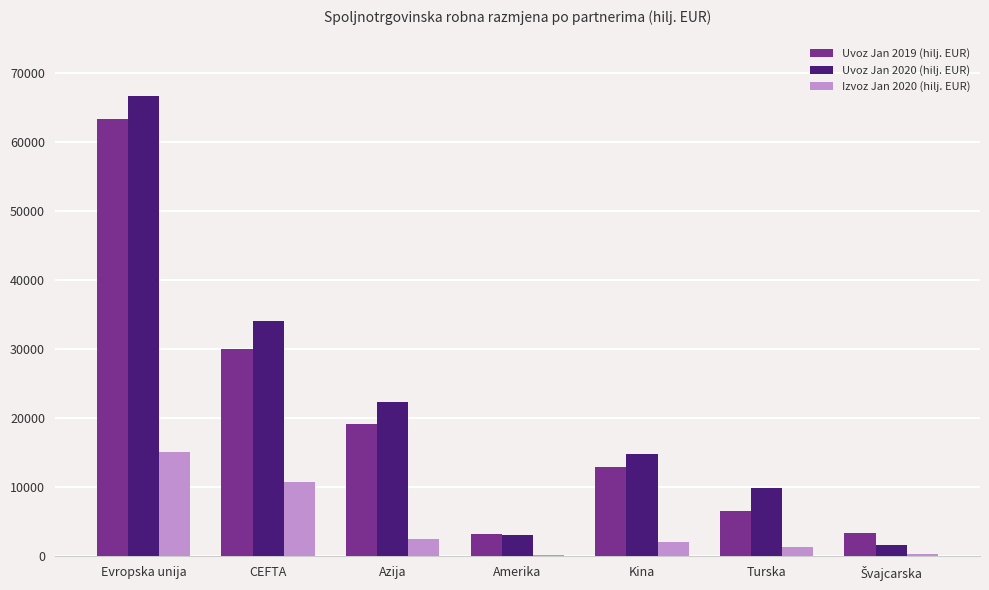

Rank the series by their maximum value, from highest to lowest.

Uvoz Jan 2020 (hilj. EUR), Uvoz Jan 2019 (hilj. EUR), Izvoz Jan 2020 (hilj. EUR)